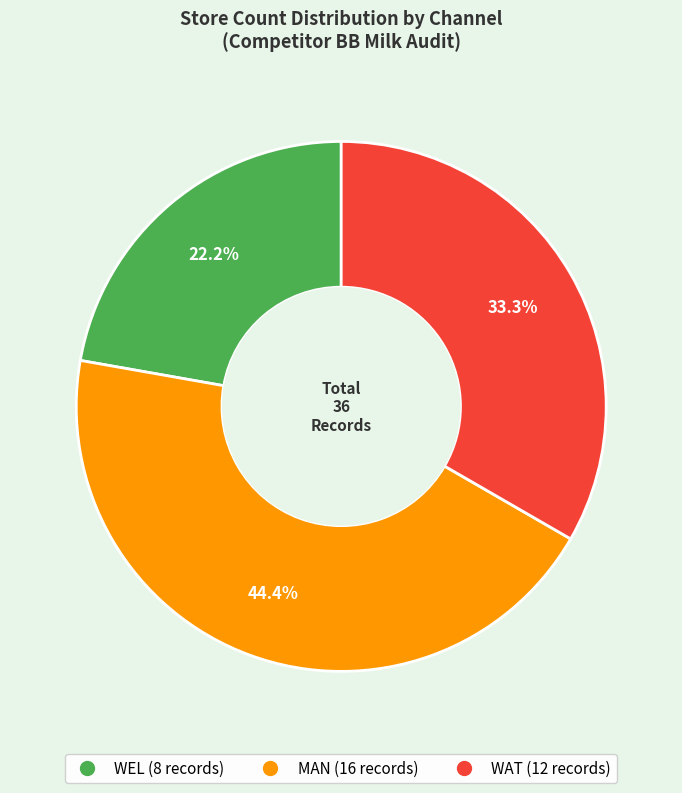

How much of the chart is everything except WEL?

77.8%